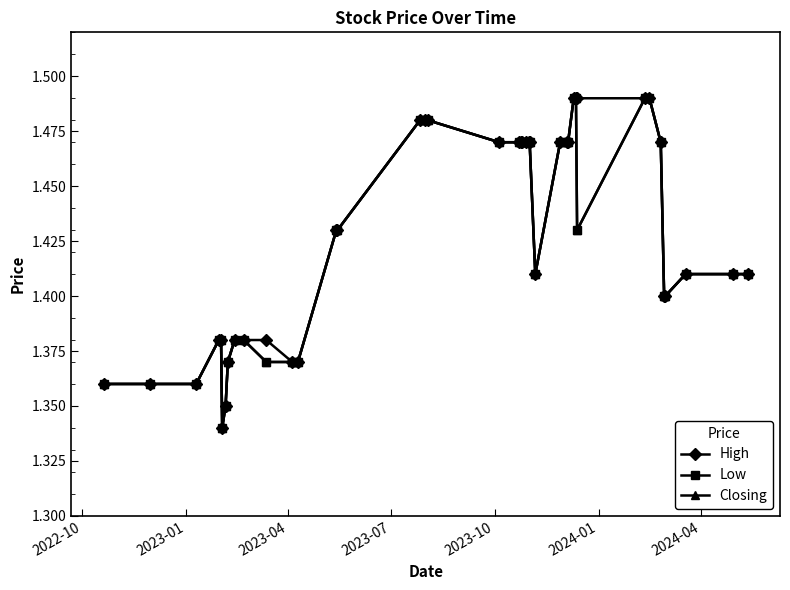

What is the maximum value for Low?

1.5